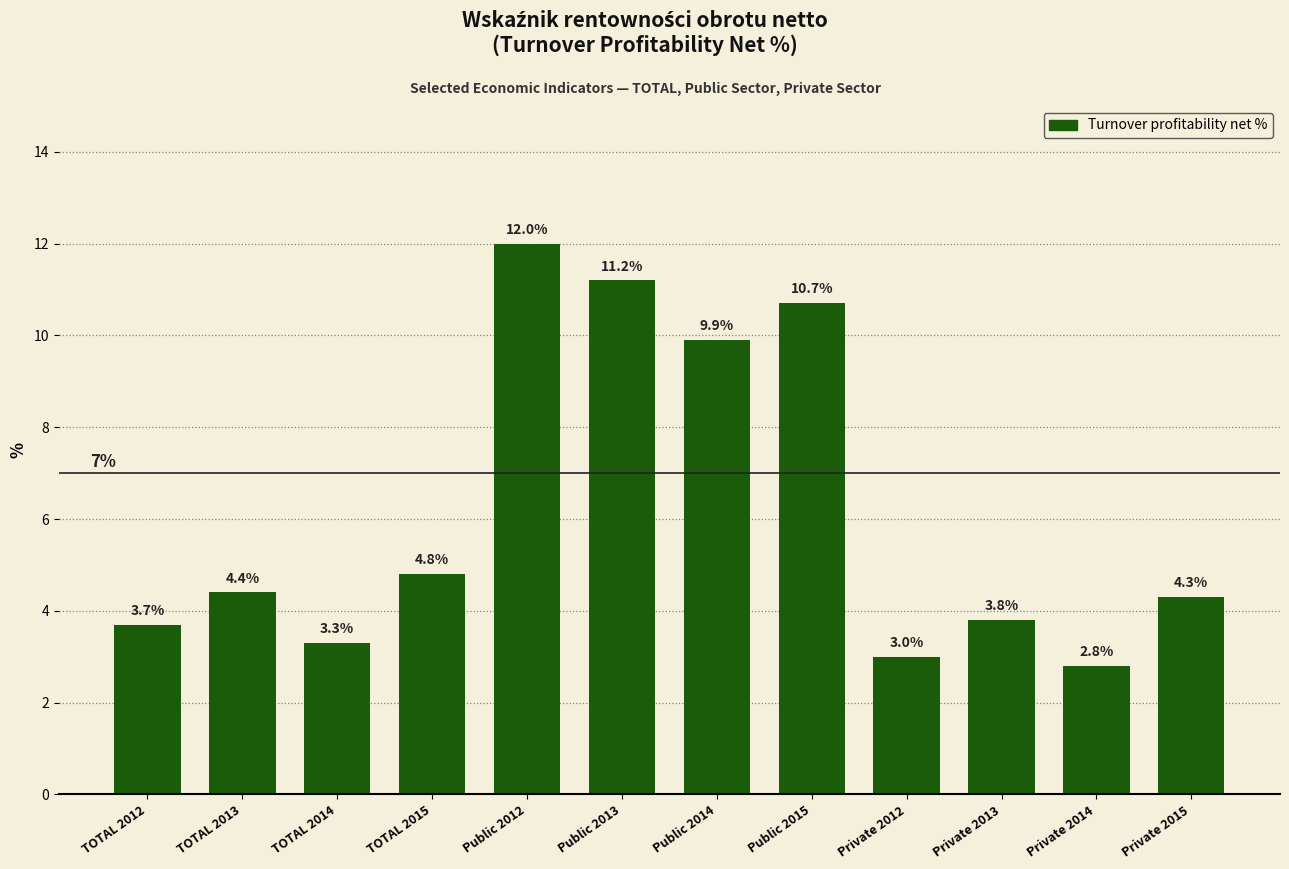

What is the difference between the values at TOTAL 2013 and Public 2012?

7.6